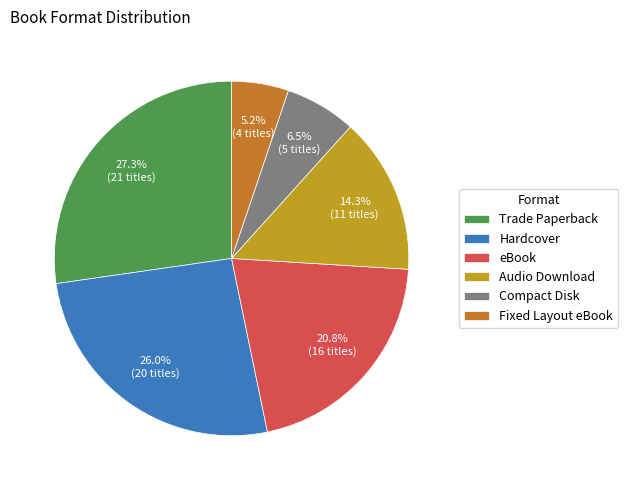

What percentage is the eBook slice, to the nearest percent?

21%